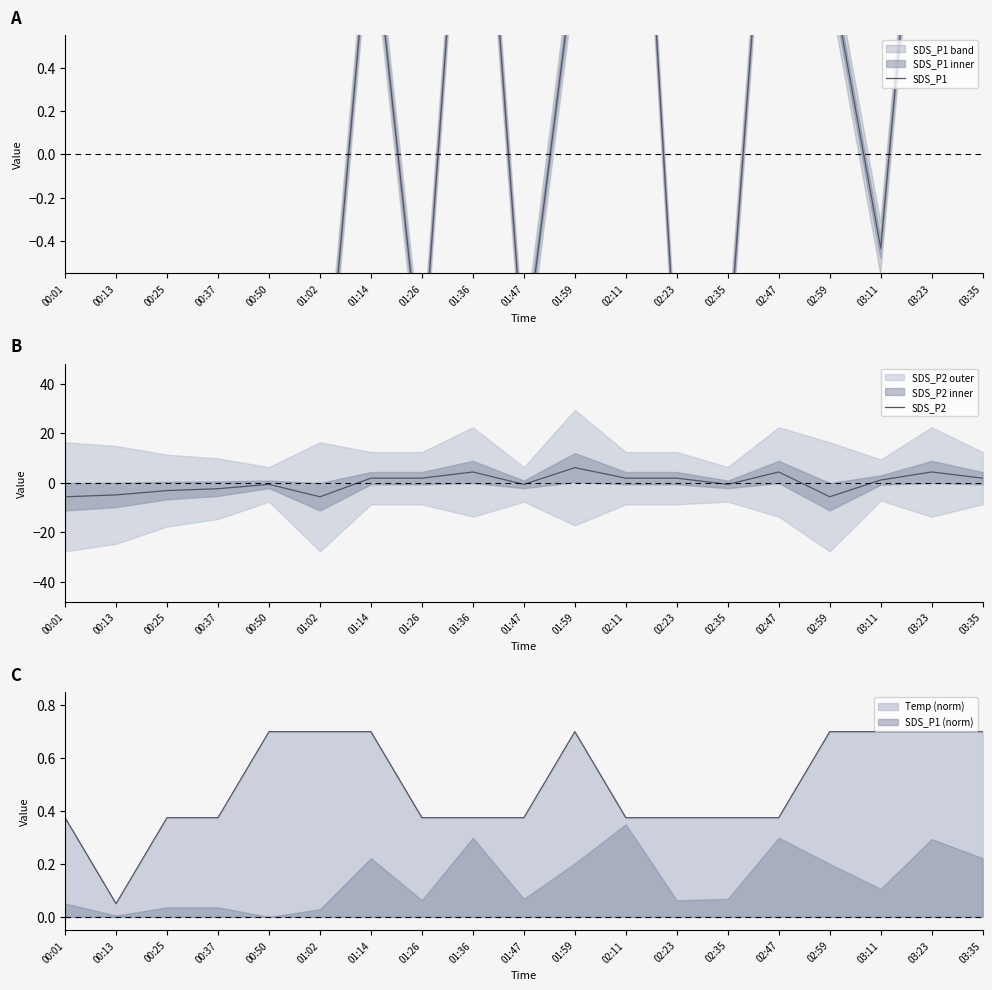

Where is SDS_P1 nearest to the value 0?

03:11